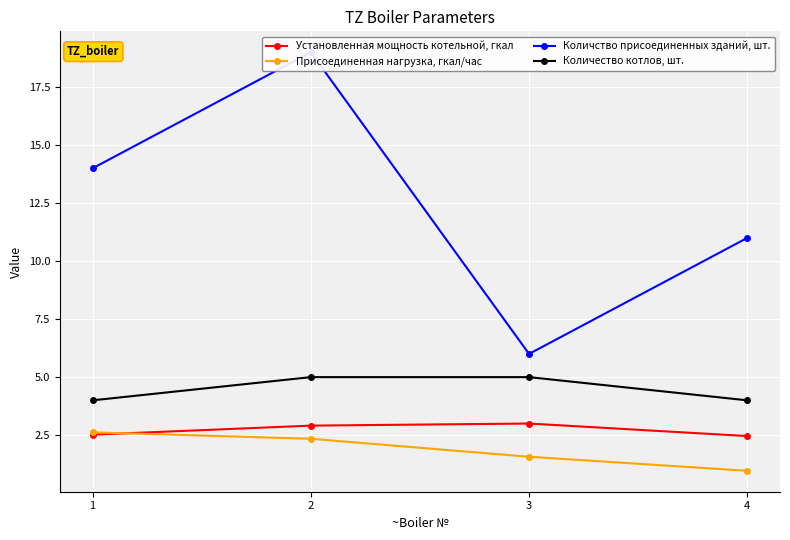

Reading left to right, extract all data points from this chart.

Установленная мощность котельной, гкал: 1=2.5	2=2.9	3=3.0	4=2.5
Присоединенная нагрузка, гкал/час: 1=2.6	2=2.3	3=1.6	4=1.0
Количство присоединенных зданий, шт.: 1=14.0	2=19.0	3=6.0	4=11.0
Количество котлов, шт.: 1=4.0	2=5.0	3=5.0	4=4.0